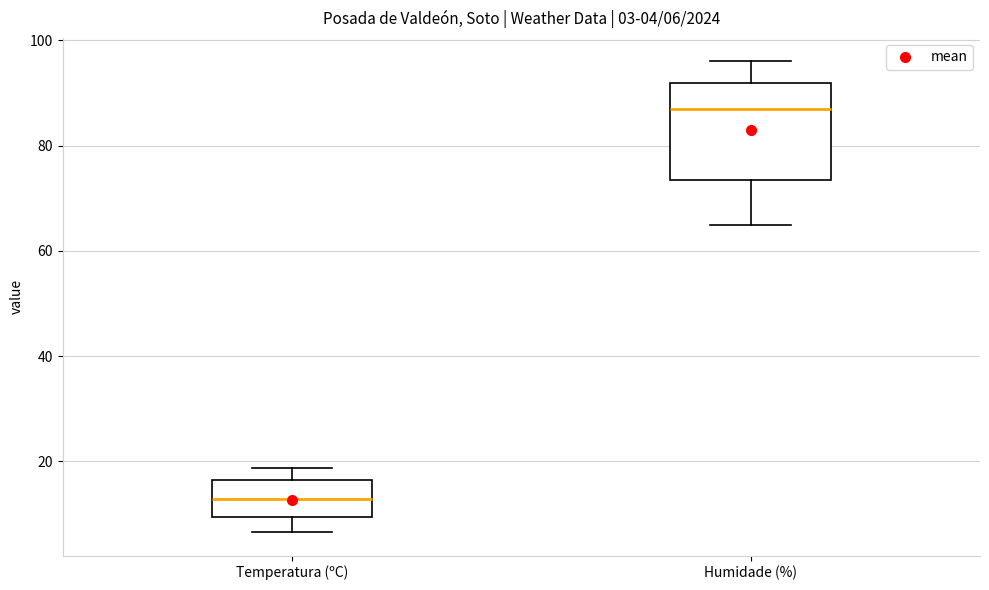

Which box is the tallest, from its lower edge to its upper edge?

Humidade (%)